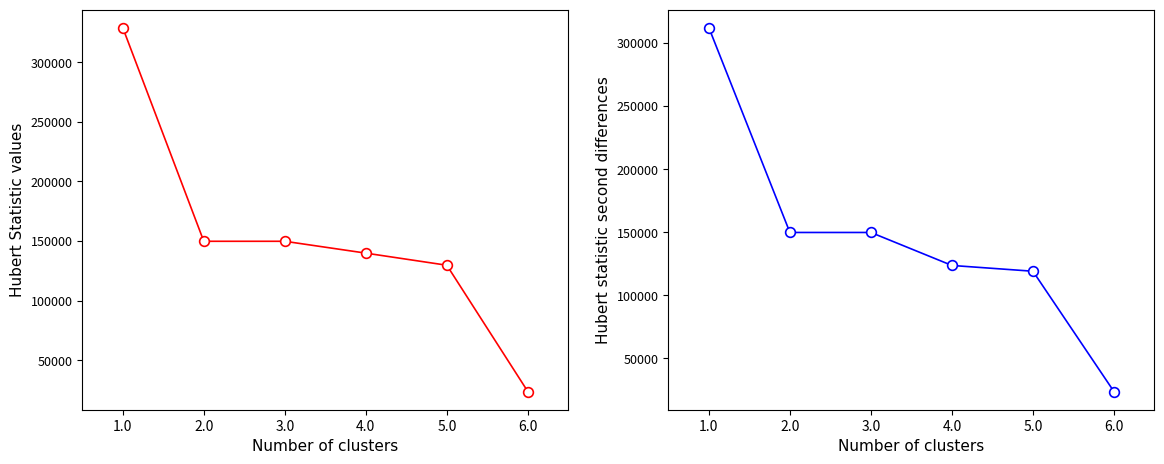

Which series has the largest total across all categories?

col_15 (2021 после 30.10.2020)